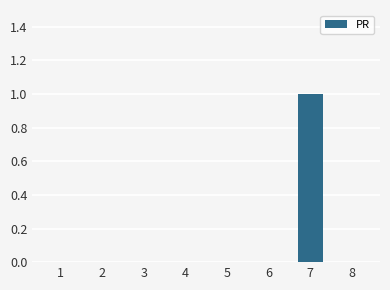

What is the greatest value displayed?

1